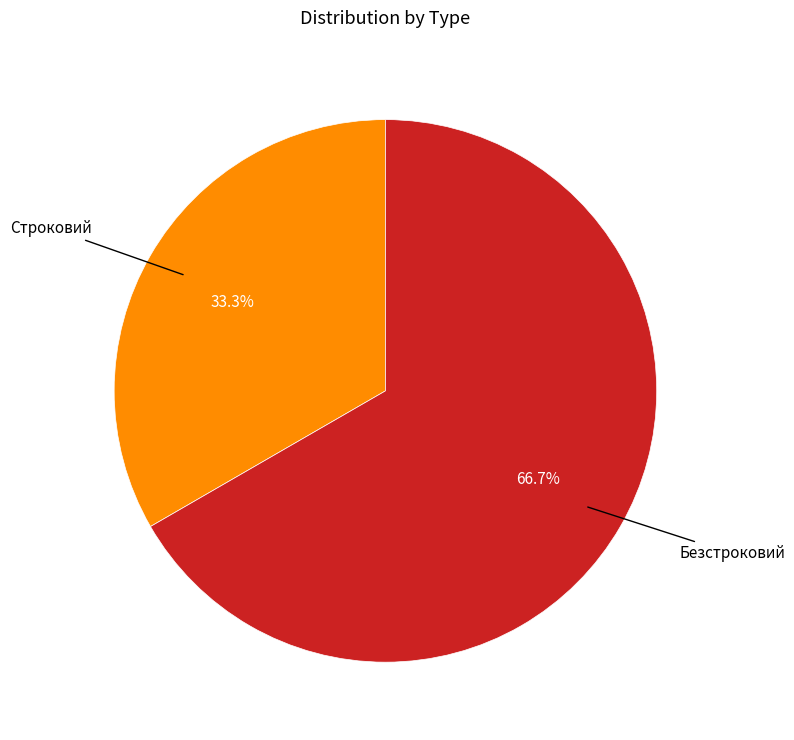

To the nearest percent, what is the difference between the largest and smallest slice percentages?

33%